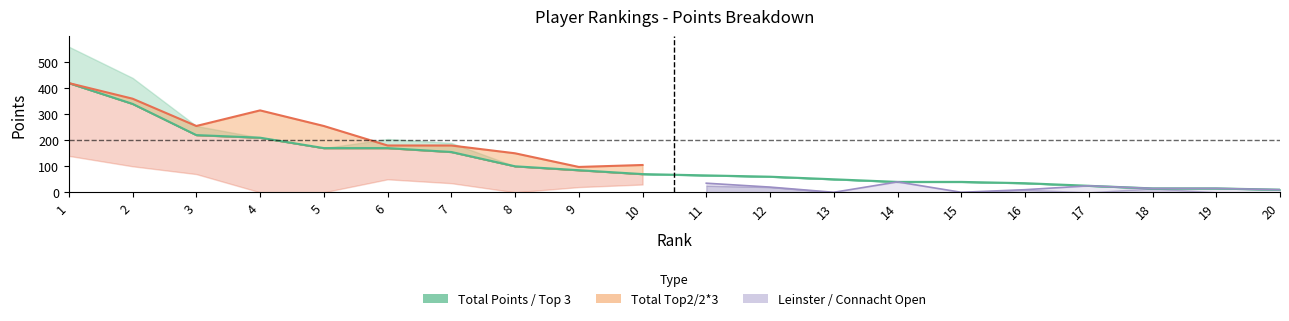

Where does the Total Points series first go above 70?

1